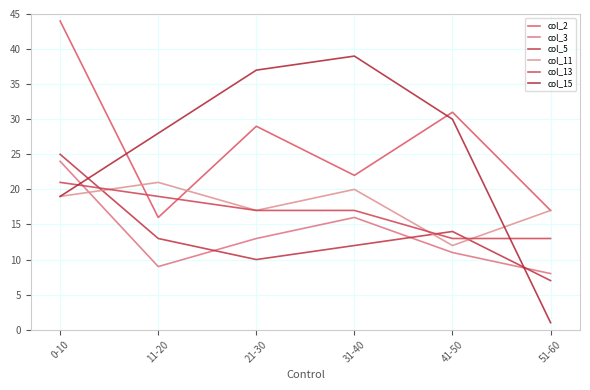

How many series are shown in this chart?

6